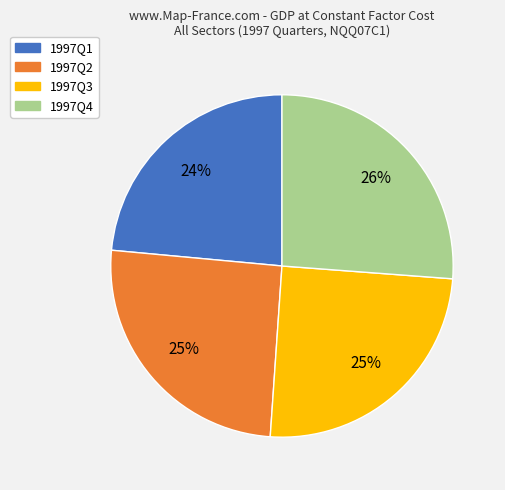

Is there a majority slice in this chart?

No